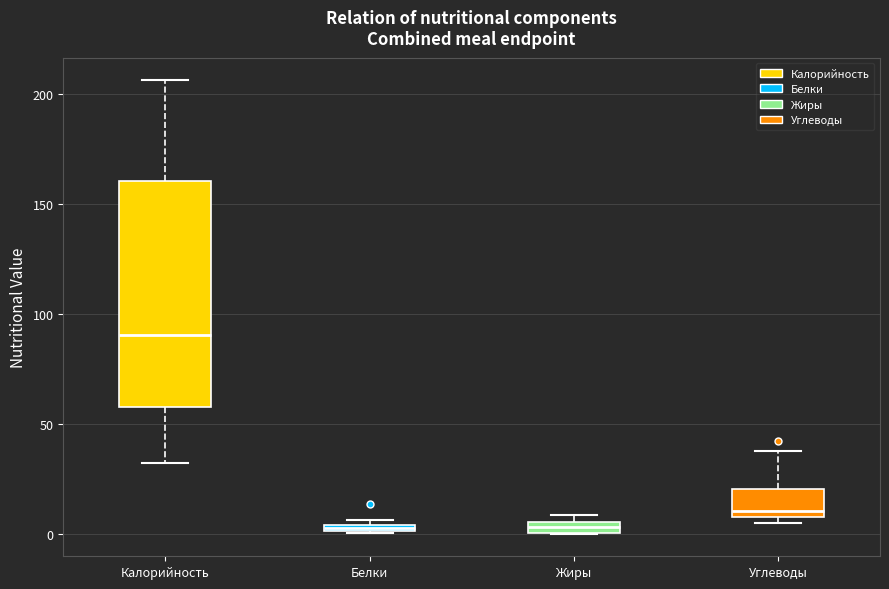

Which box's median line is the highest?

Калорийность